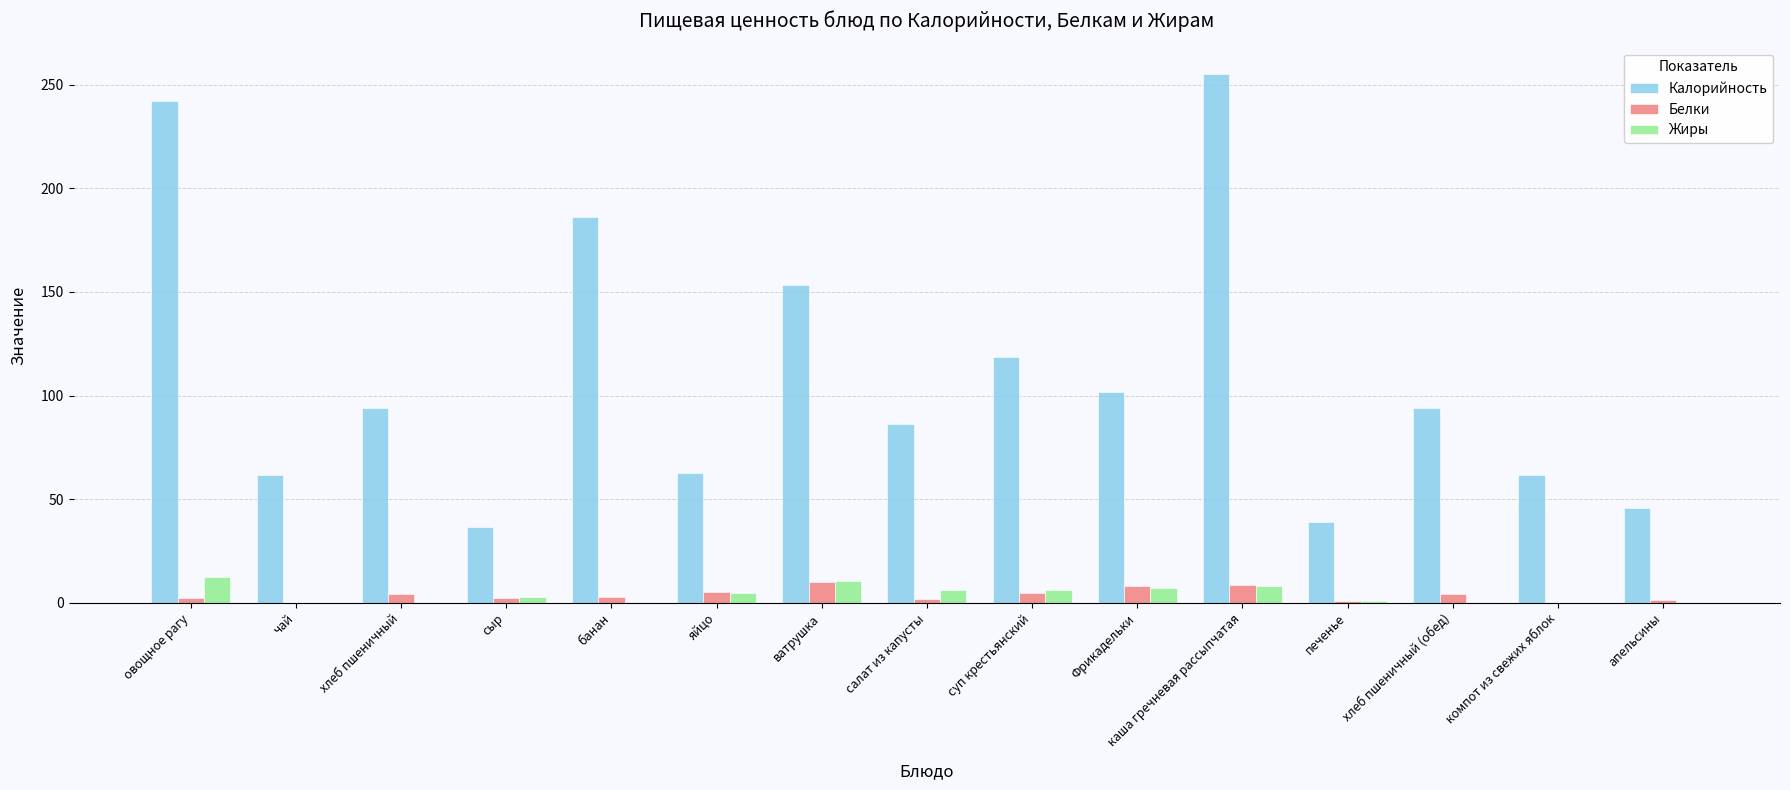

How many distinct data groups are displayed?

3